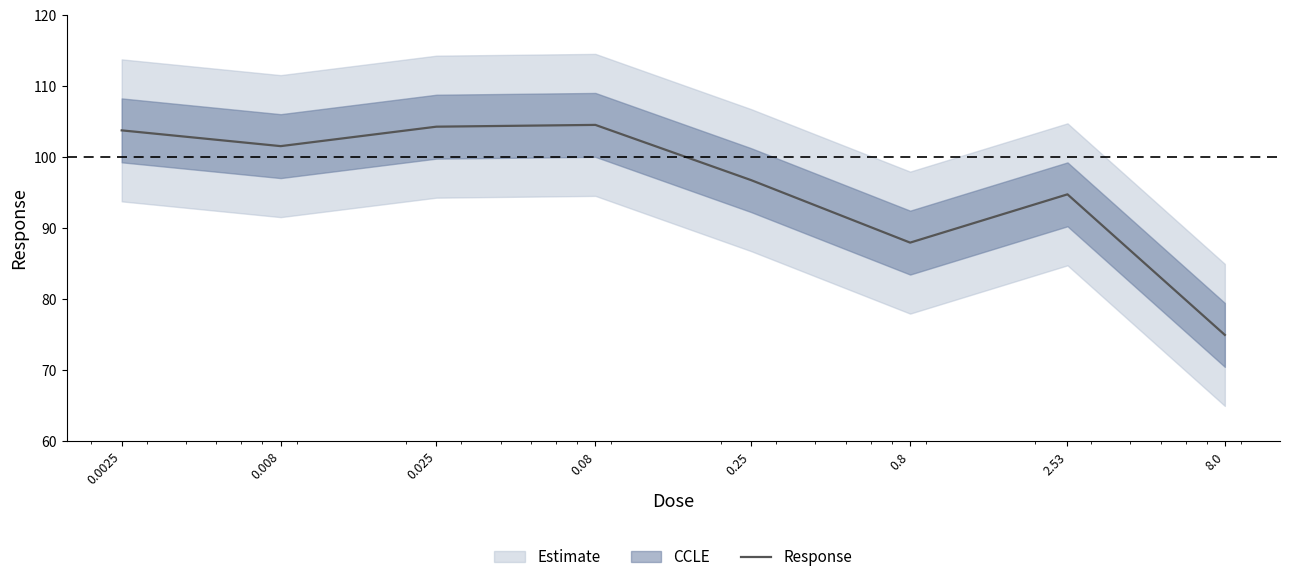

True or false: there are more than 0 points higher than both neighbors.

True